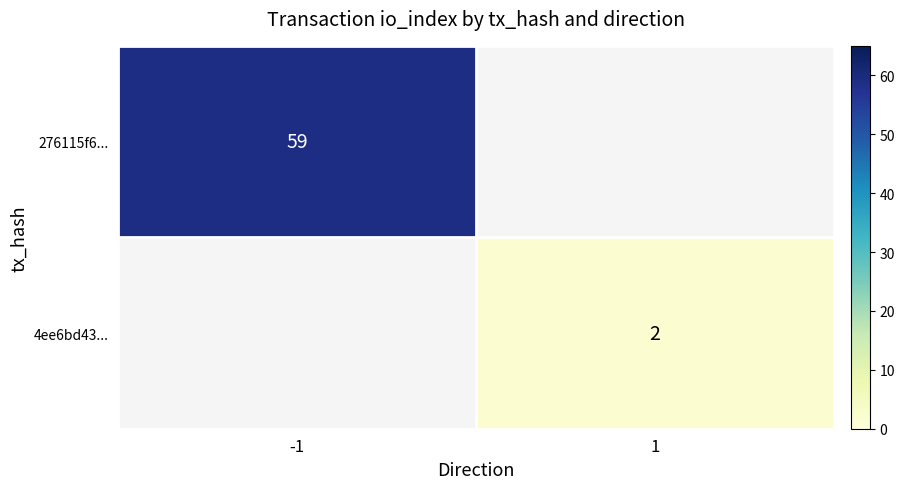

Which category has the highest value across all series?

-1